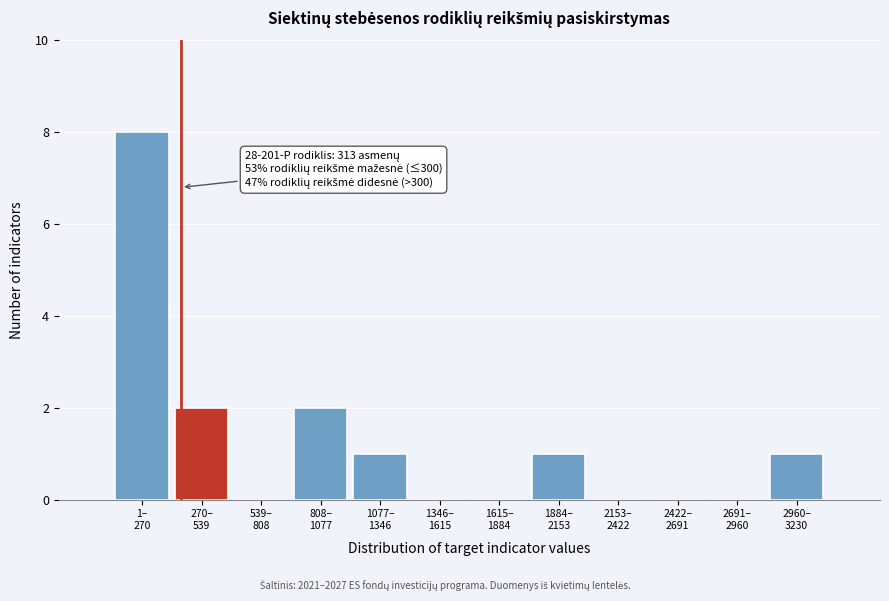

What is the greatest value displayed?

8